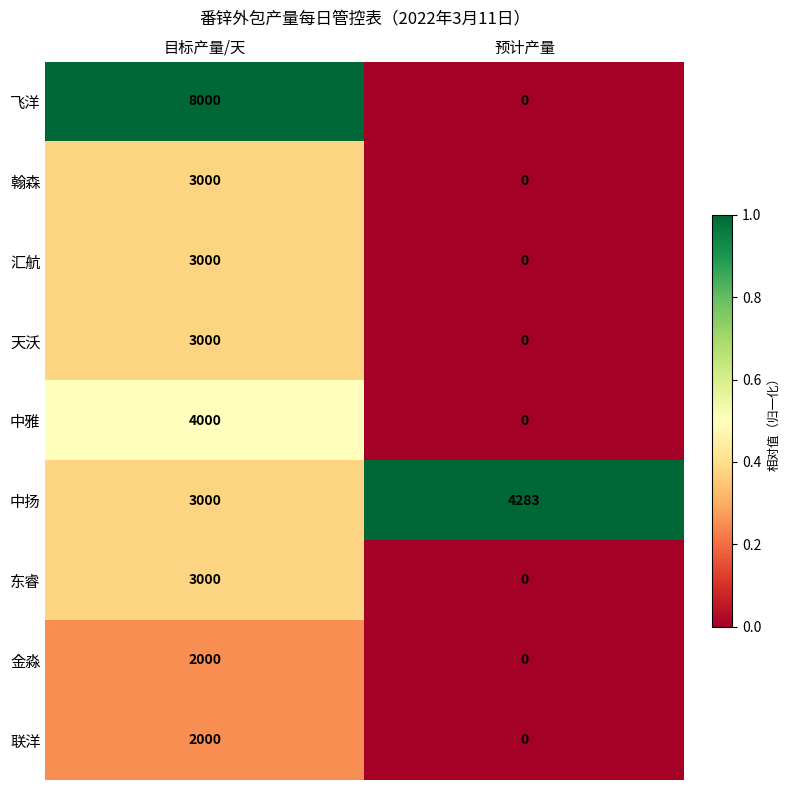

Reading right to left, transcribe all the data shown in this chart.

飞洋: 预计产量=0	目标产量/天=8000
翰森: 预计产量=0	目标产量/天=3000
汇航: 预计产量=0	目标产量/天=3000
天沃: 预计产量=0	目标产量/天=3000
中雅: 预计产量=0	目标产量/天=4000
中扬: 预计产量=4283	目标产量/天=3000
东睿: 预计产量=0	目标产量/天=3000
金淼: 预计产量=0	目标产量/天=2000
联洋: 预计产量=0	目标产量/天=2000